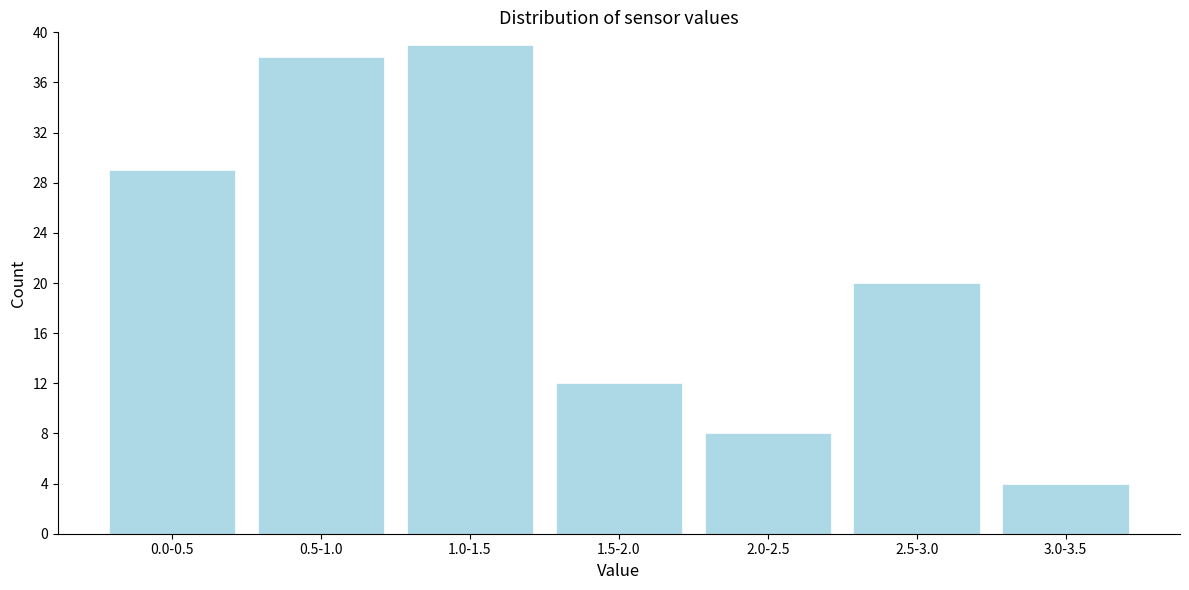

Reading left to right, what are all the values shown in this chart?

0.0-0.5=29	0.5-1.0=38	1.0-1.5=39	1.5-2.0=12	2.0-2.5=8	2.5-3.0=20	3.0-3.5=4